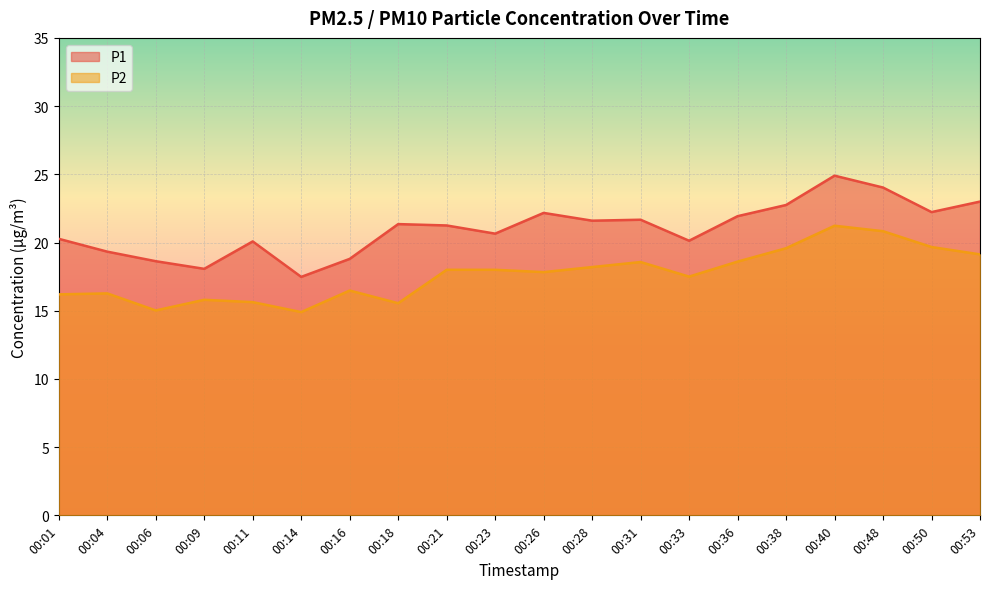

True or false: P2 and P1 intersect in this chart.

False